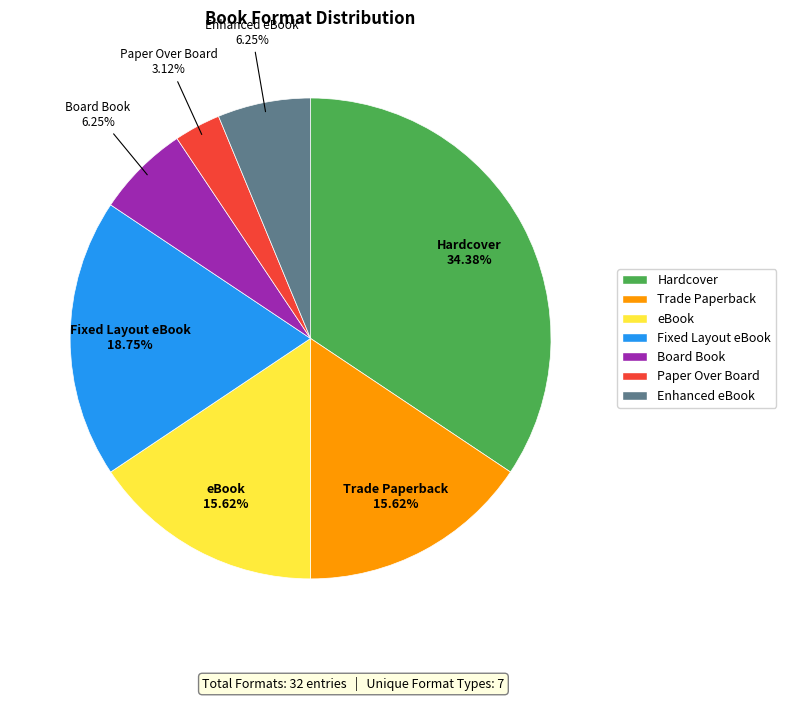

Which category has the biggest portion of the pie?

Hardcover